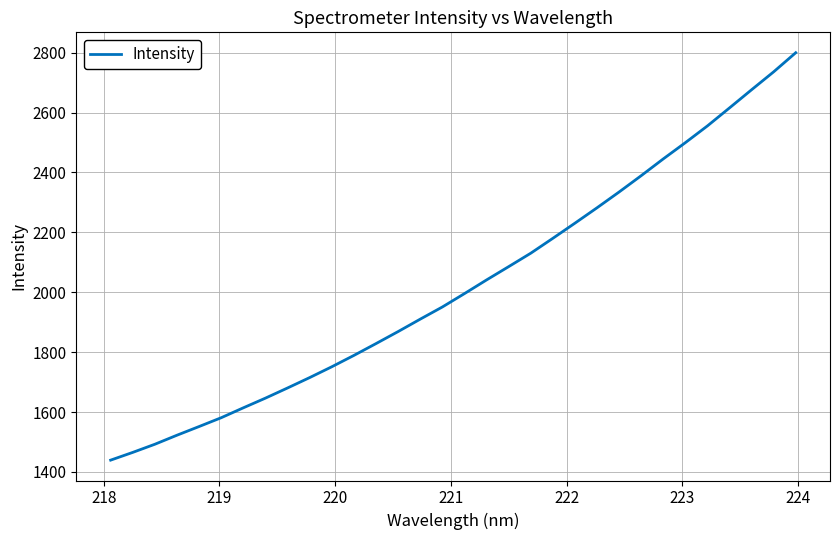

What is the difference between the maximum and minimum values?

1360.3